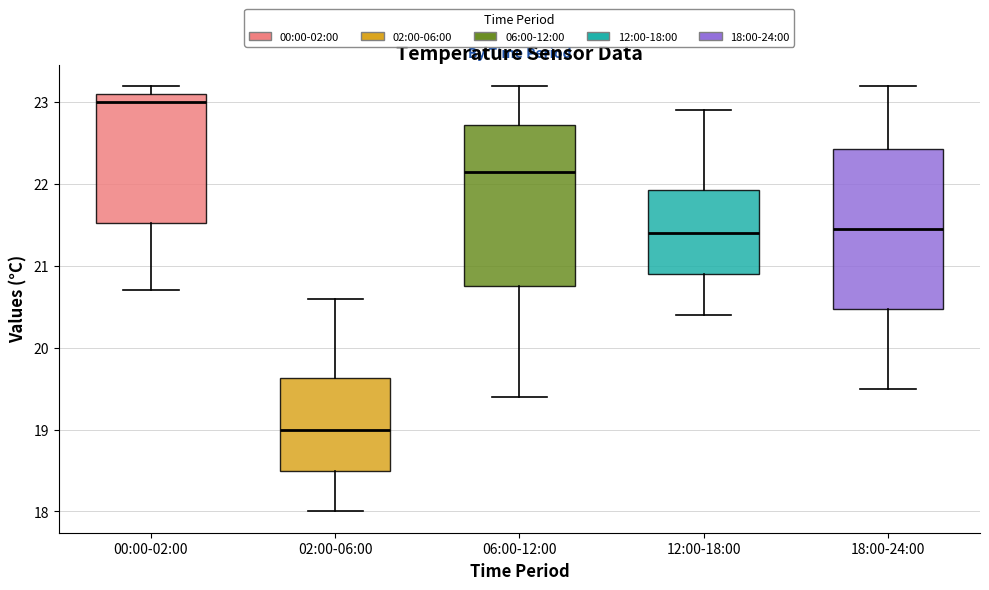

Where is the lower edge of the box for 02:00-06:00 on the y-axis? The values are not printed on the chart, so give them approximately, as read against the axis.

18.5